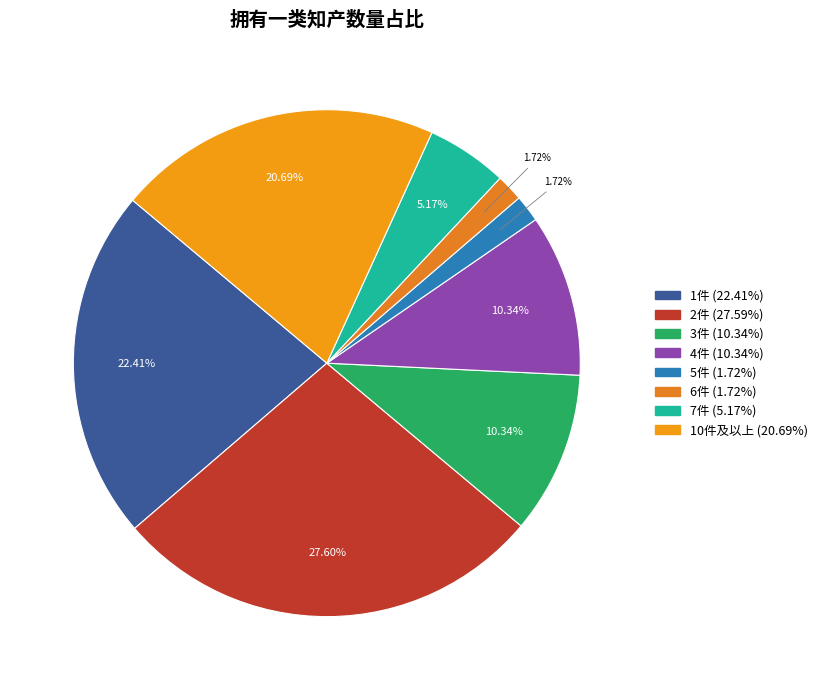

Count the number of slices in the pie.

8